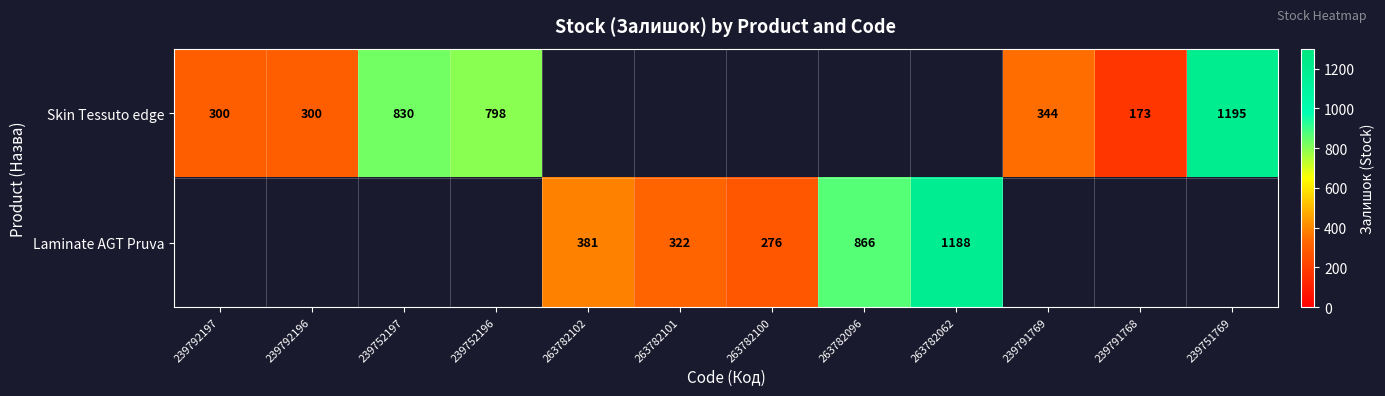

The Skin Tessuto edge series shows 48 at 239791768. True or false?

False